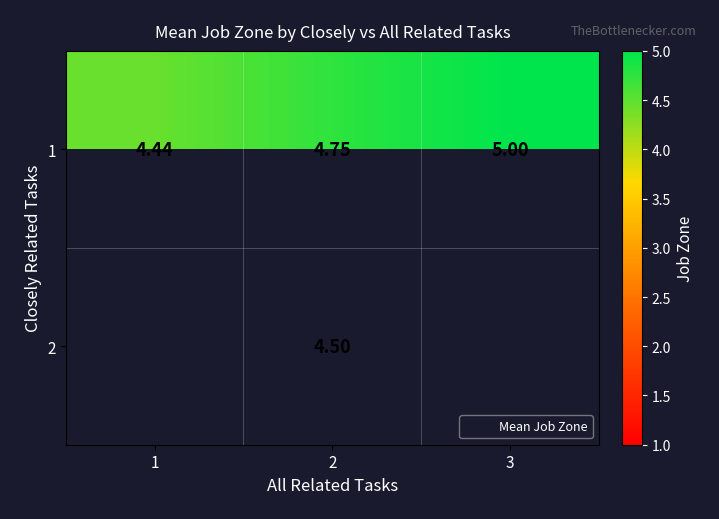

At which category is the sum across all series the highest?

2